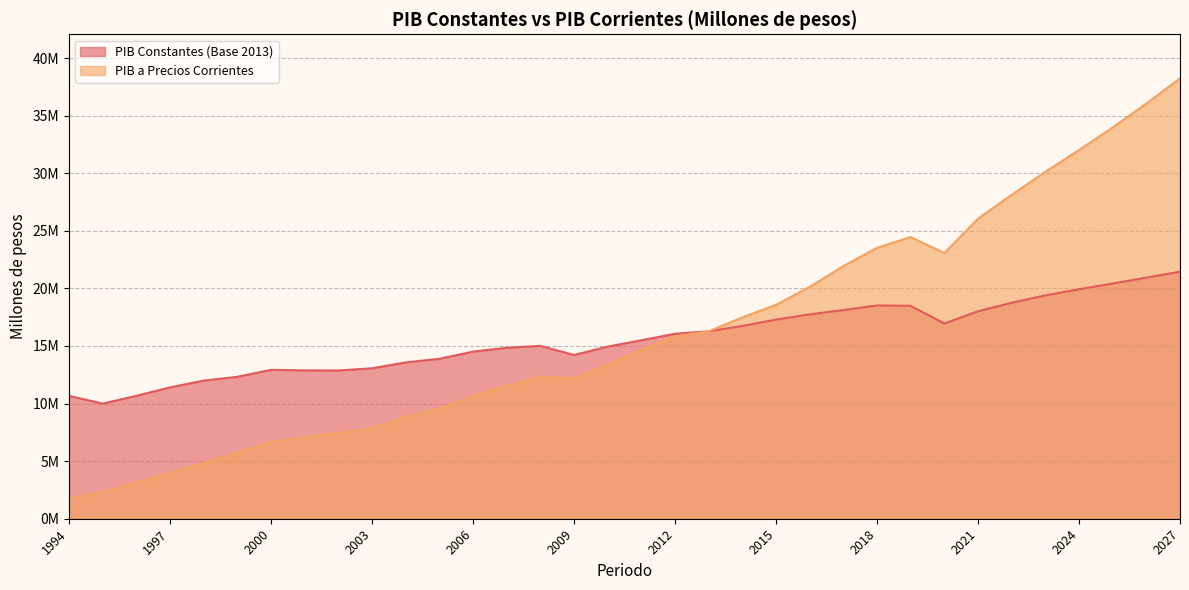

Is the value of PIB Constantes (Base 2013) at 2026 greater than the value of PIB a Precios Corrientes at 2008?

Yes